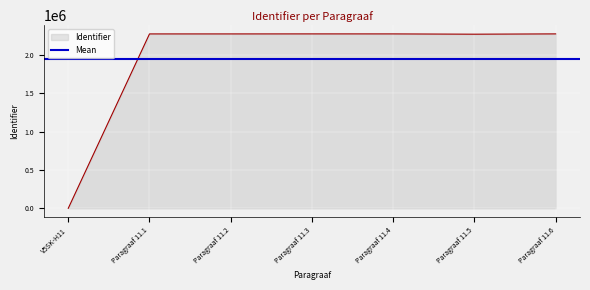

At which label is the value closest to 1136969?

Paragraaf 11.5